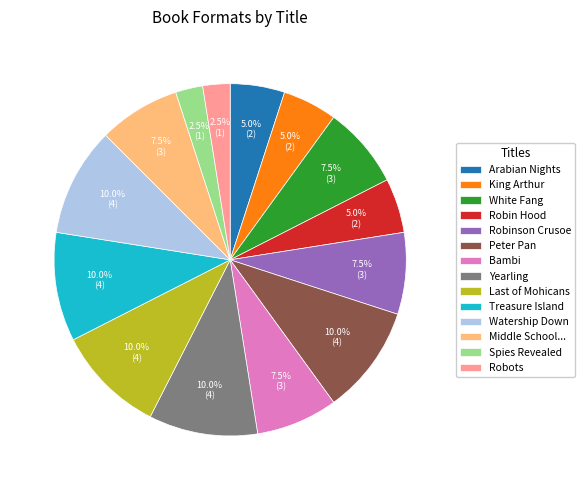

Does White Fang represent more than half of the total?

No